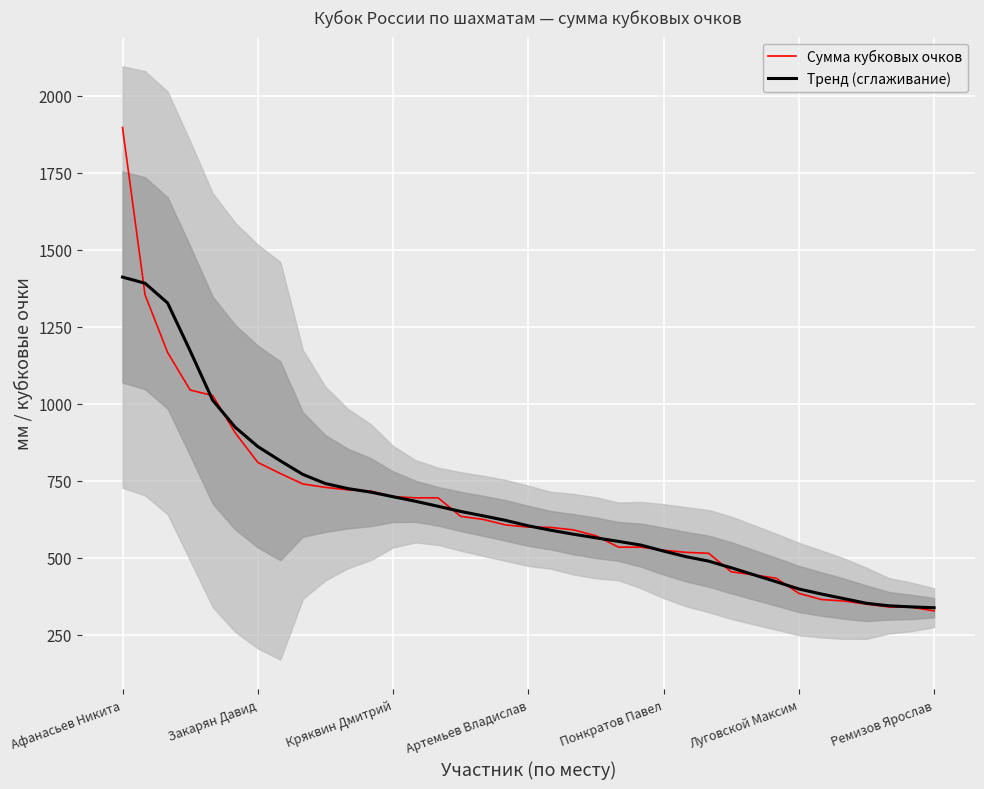

What is the highest value of the Сумма кубковых очков series?

1897.0